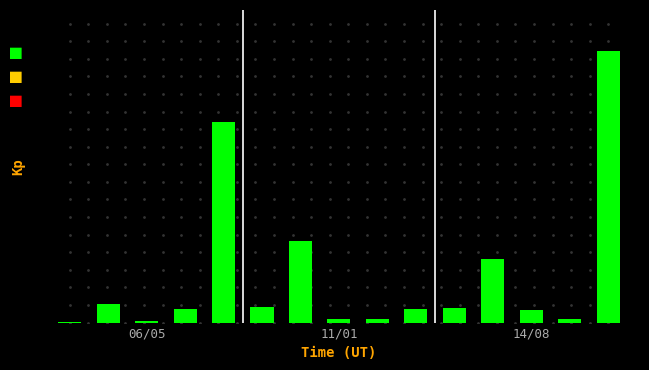

Does the chart contain stacked bars?

No